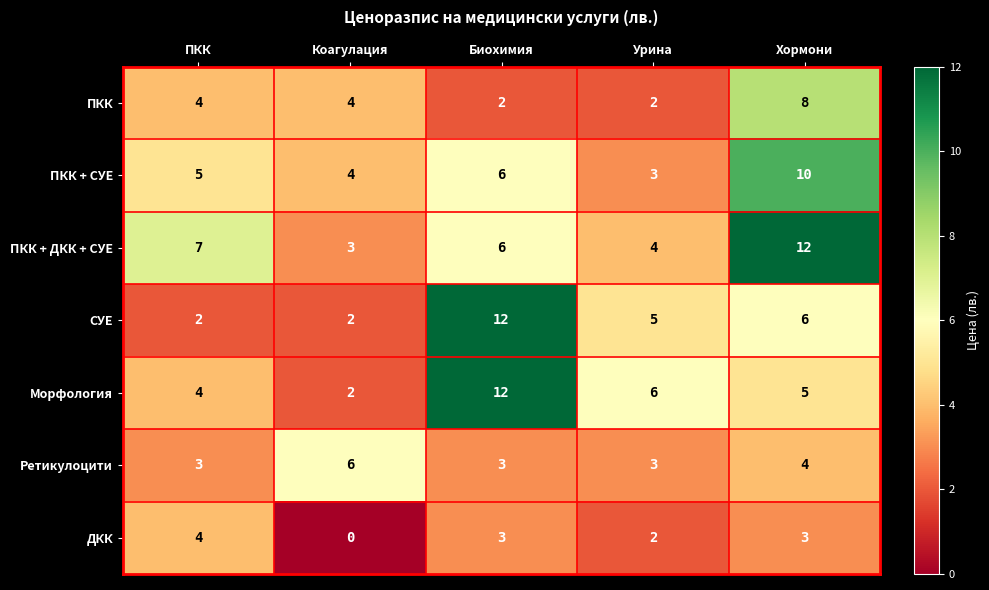

How many data points in ПКК + ДКК + СУЕ are less than 6?

2